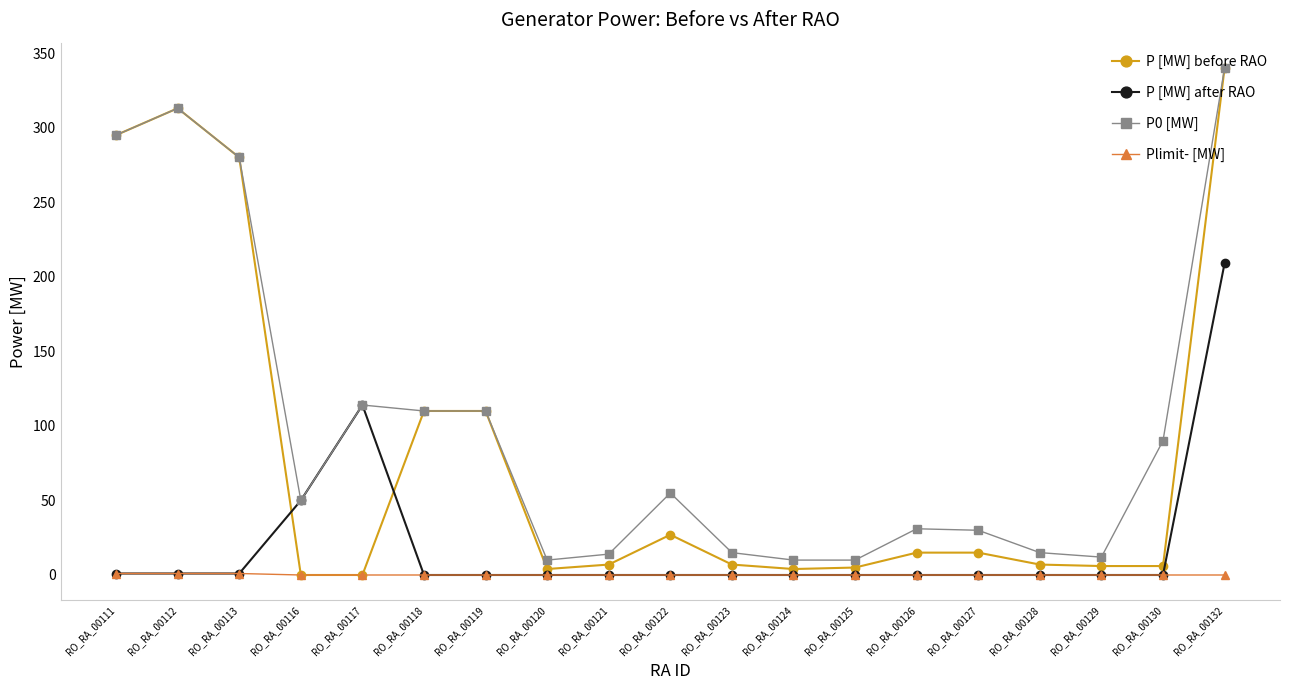

Between which two adjacent categories do P [MW] after RAO and P [MW] before RAO first intersect?

RO_RA_00113 and RO_RA_00116